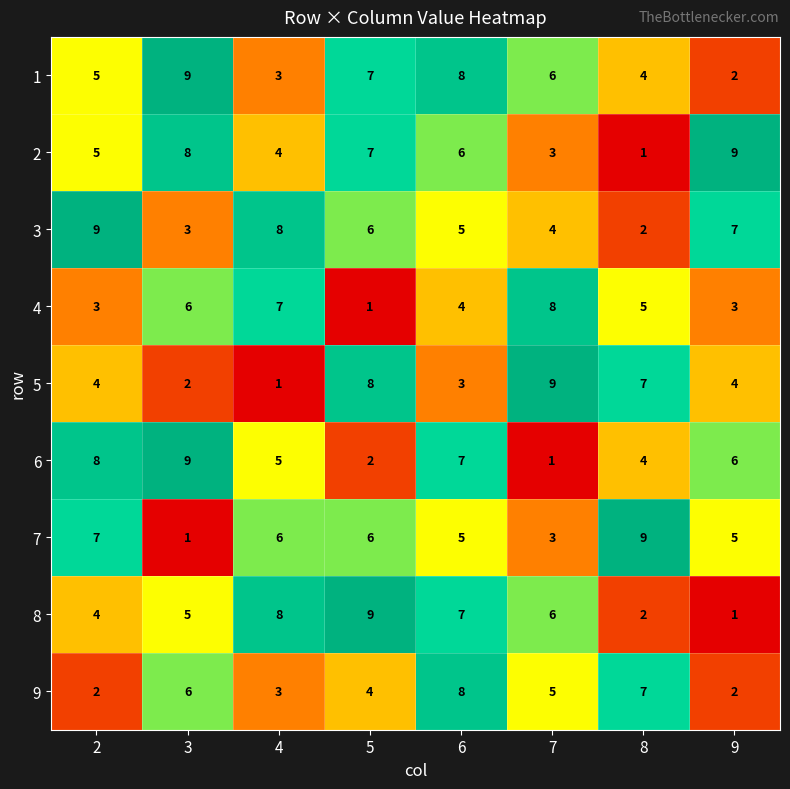

At which label does 3 reach its minimum?

8